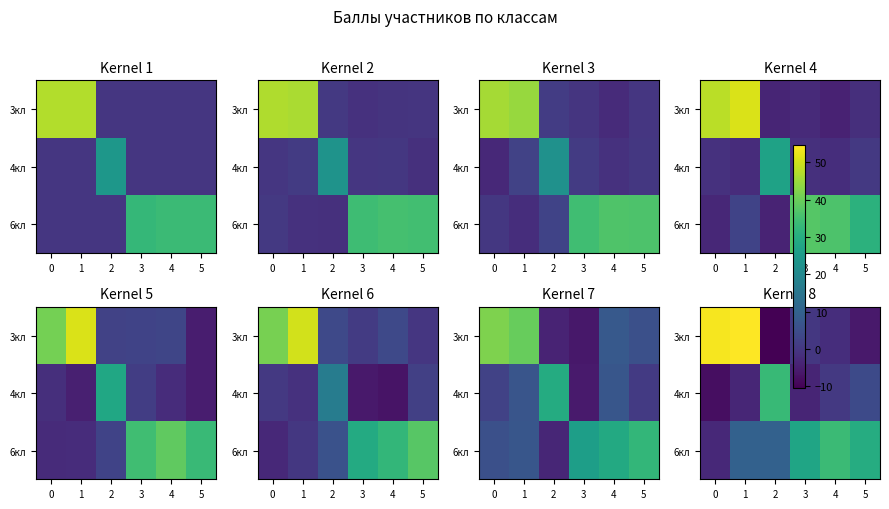

Is it true that 3кл equals 0.4 at 3?

False